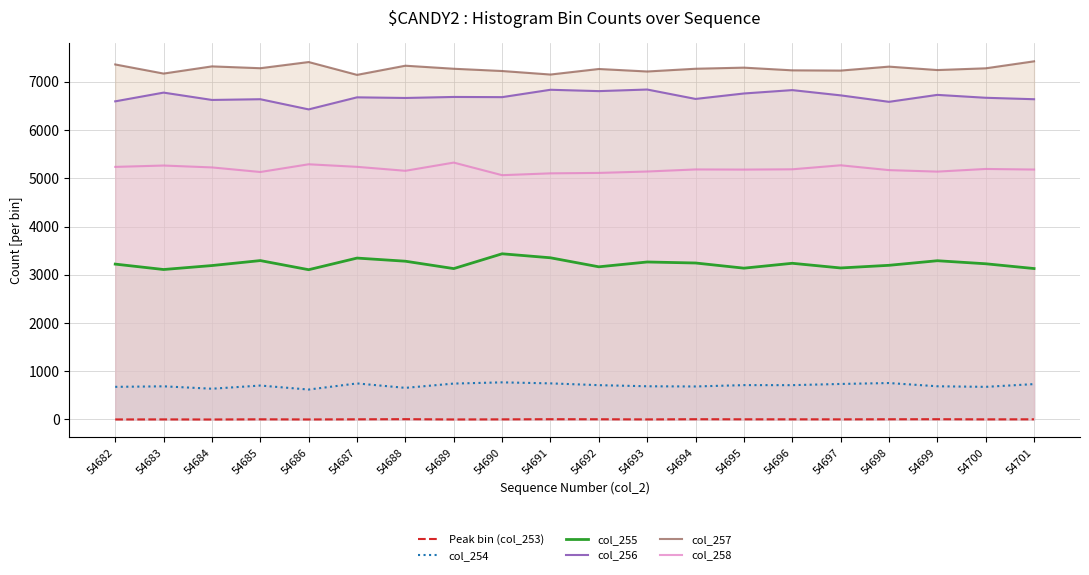

True or false: col_257 has a value of 9942 at 54686.

False